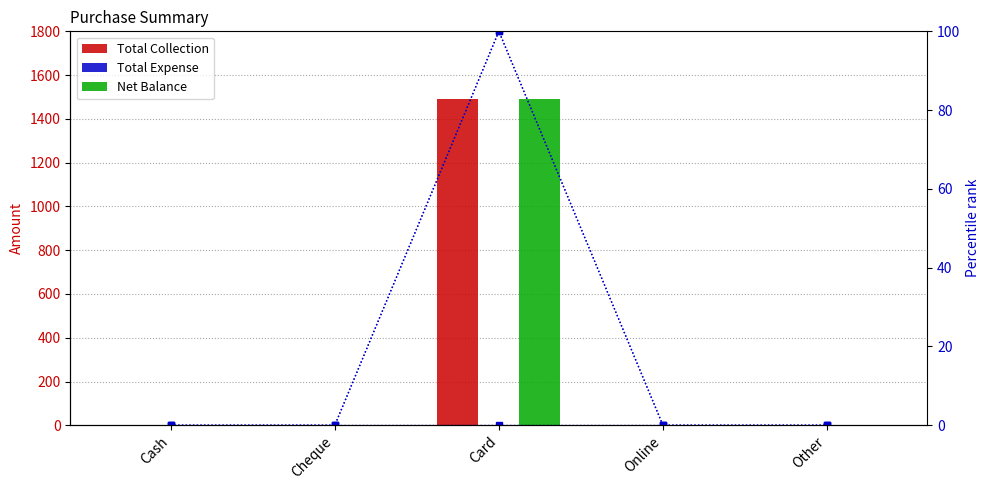

Which series has the largest total across all categories?

Total Collection